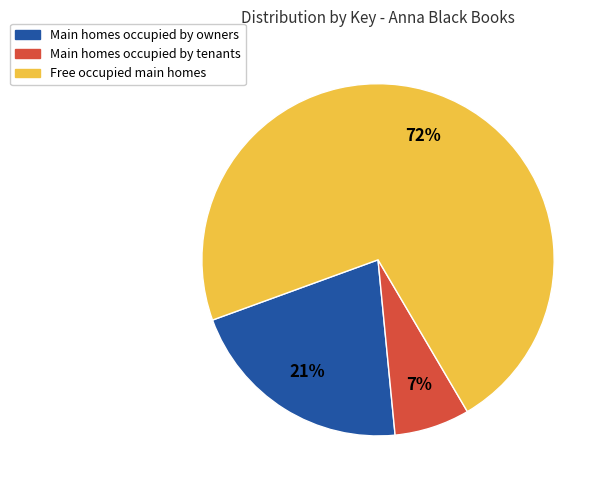

To the nearest percent, what percentage of the pie is Free occupied main homes?

72%